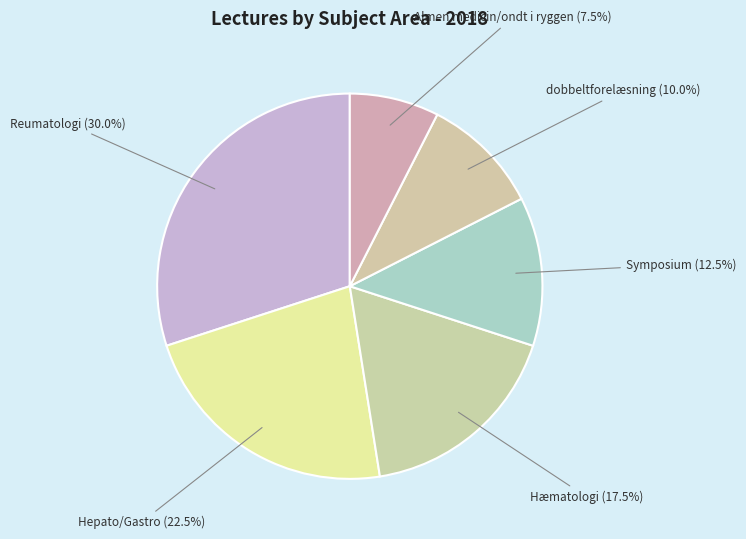

Which category has the smallest portion of the pie?

Almen medicin/ondt i ryggen